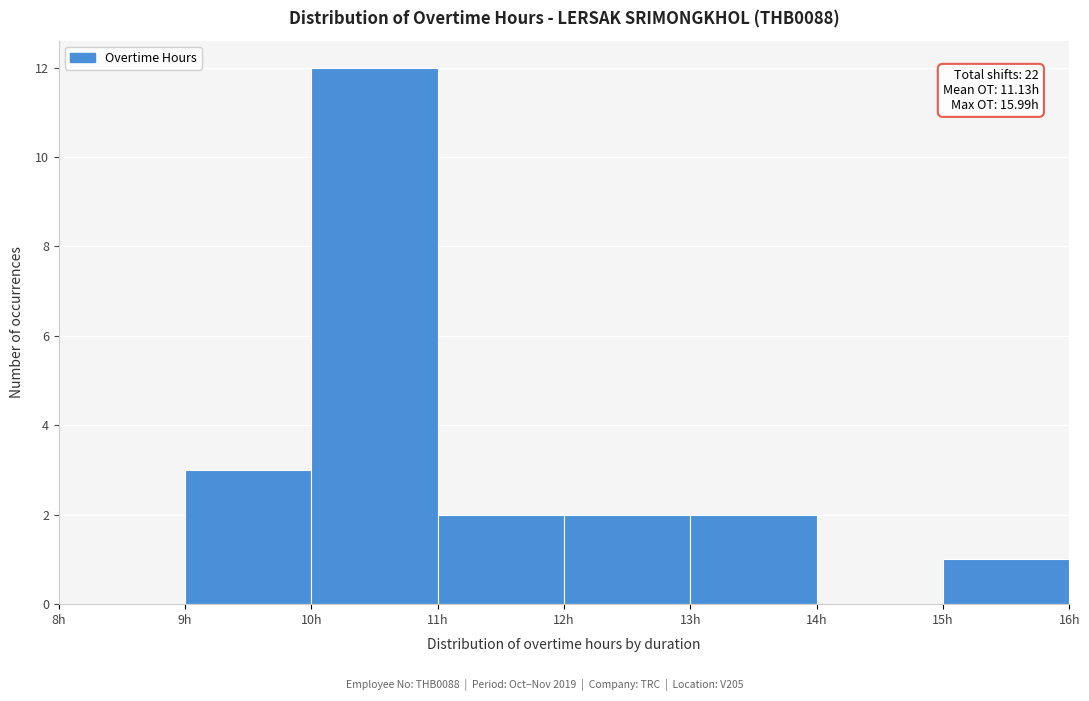

Over which range of the x-axis is the bar tallest?

10 to 11